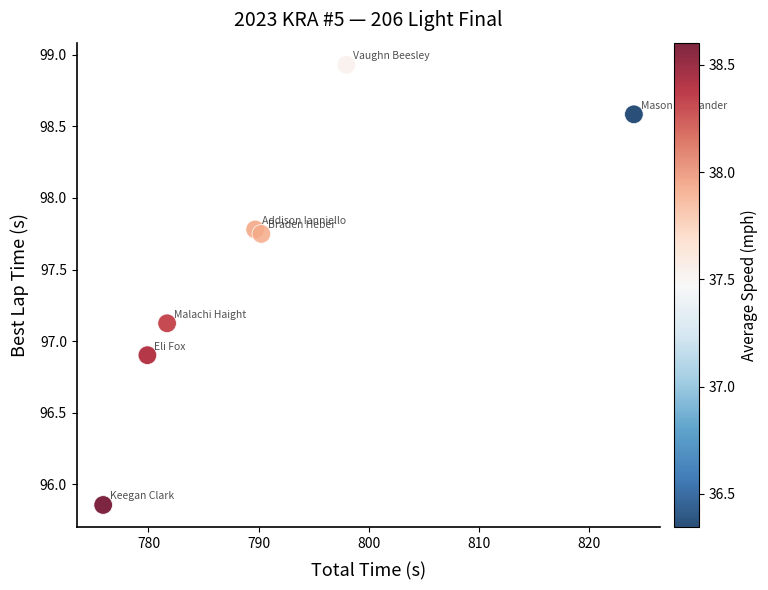

What is the range of Y values (max minus min)?

3.1